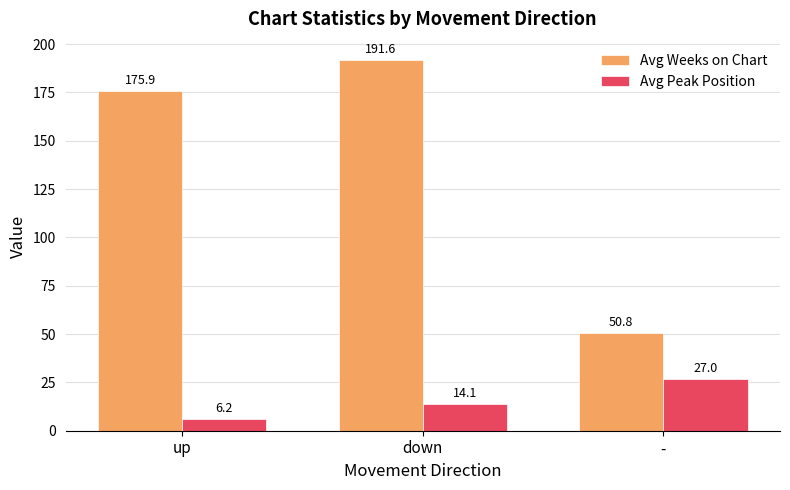

How many data points in Avg Weeks on Chart are less than 175?

1